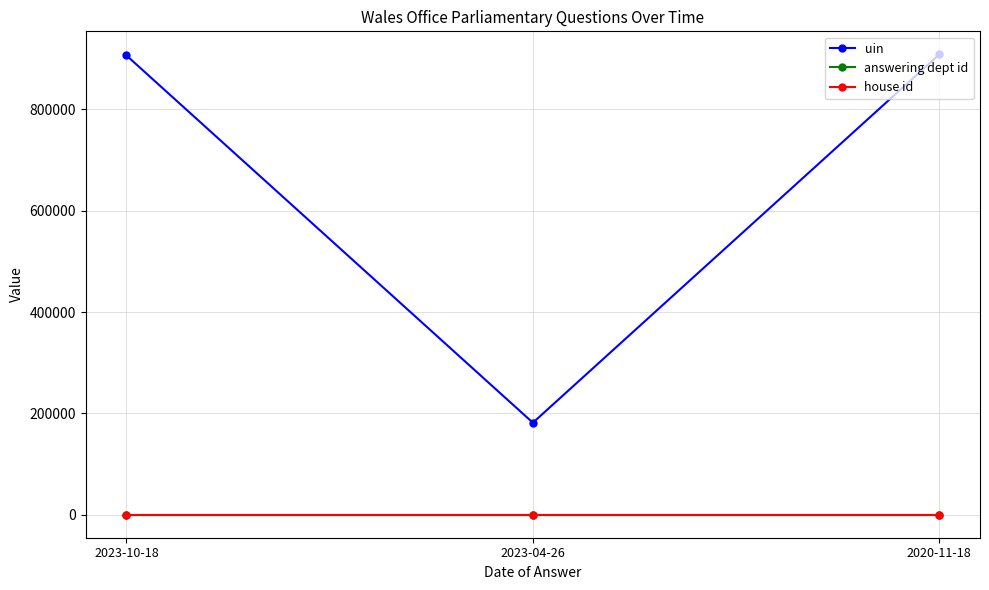

The value of house id at 2020-11-18 is 1. True or false?

True